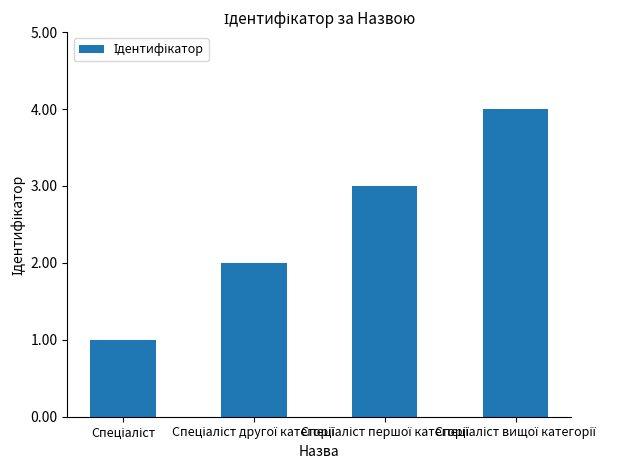

What is the maximum value shown in the chart?

4